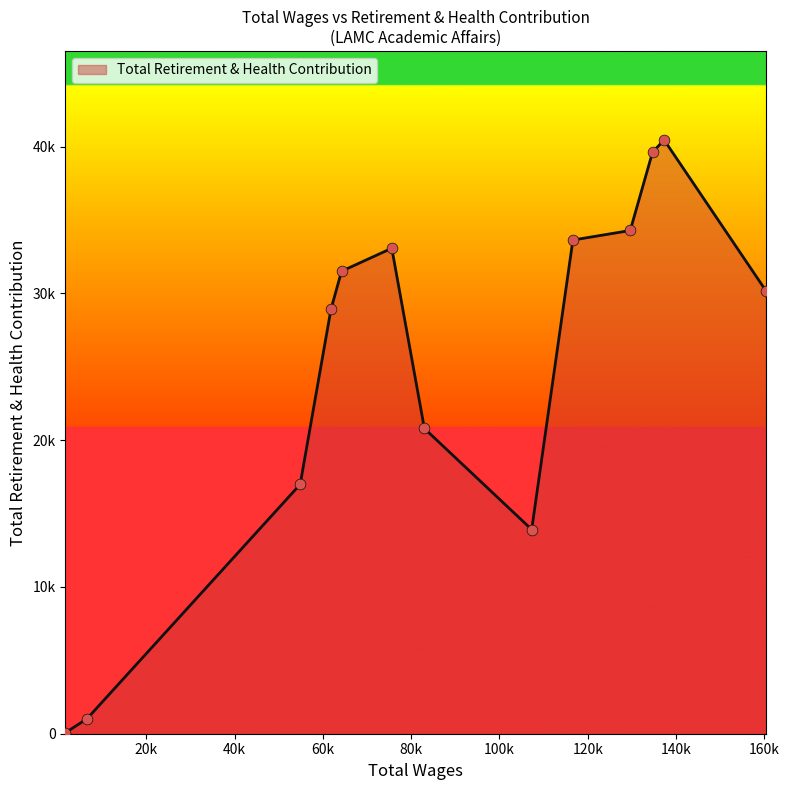

Is this an area chart (filled region under the line)?

Yes